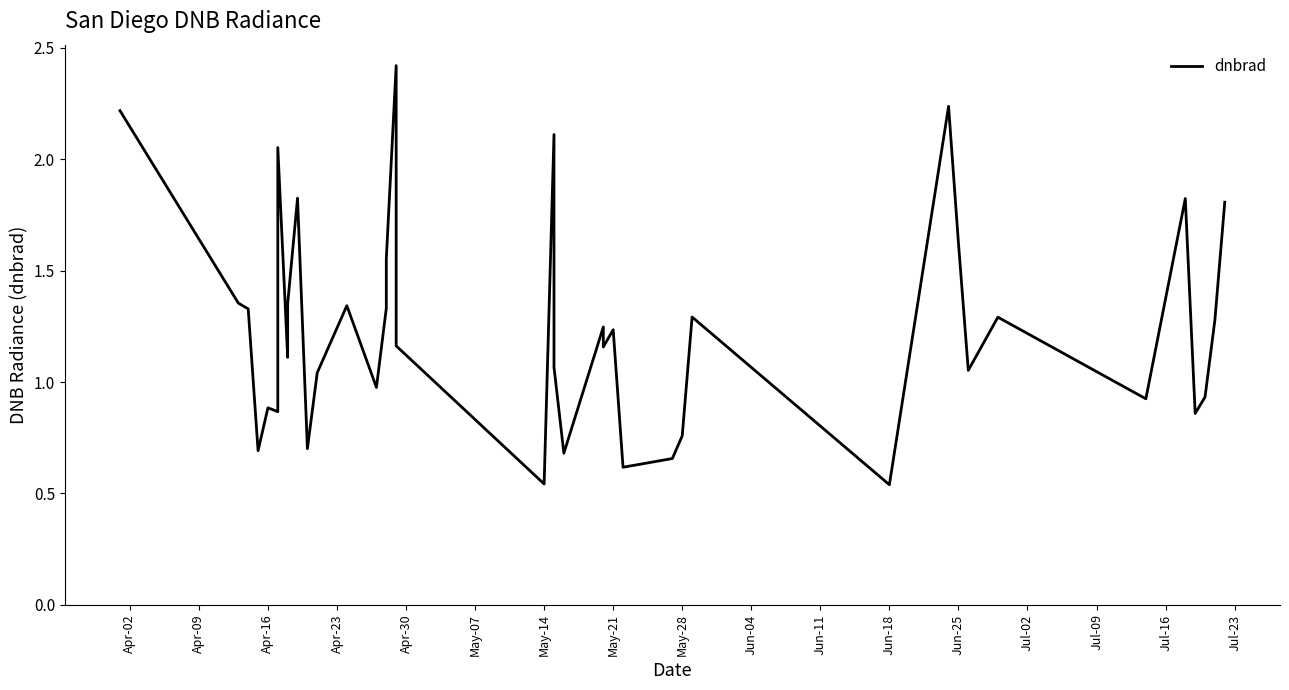

What is the smallest value displayed?

0.5